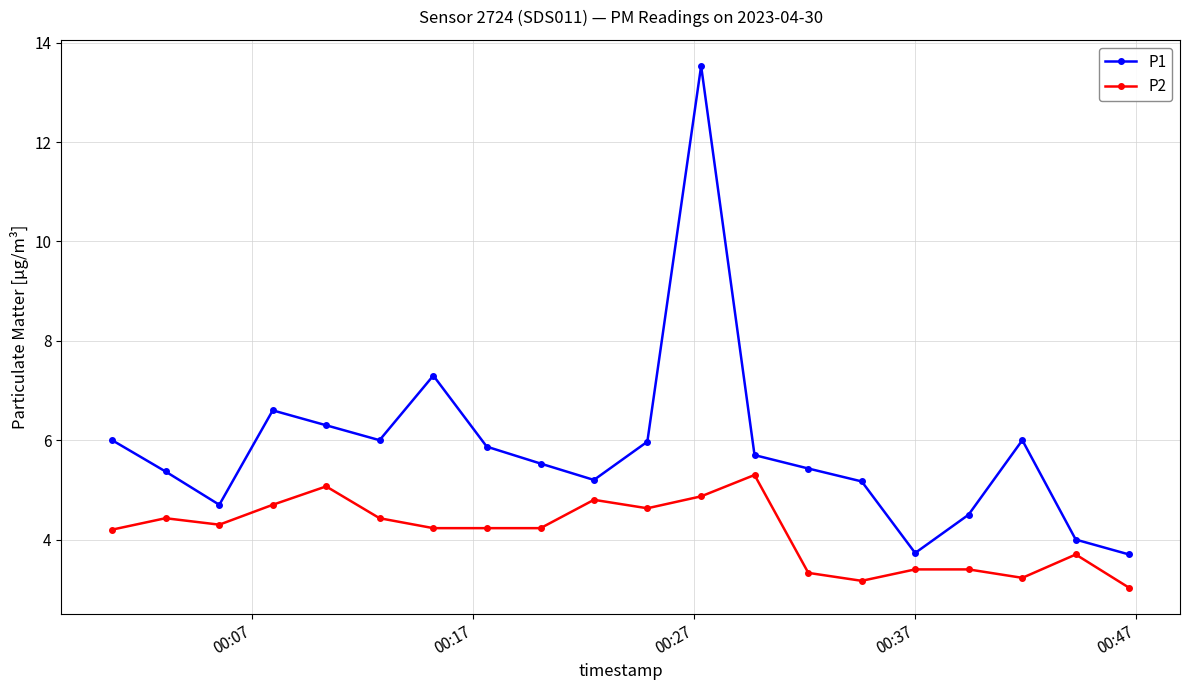

Rank the series by their average value, from highest to lowest.

P1, P2